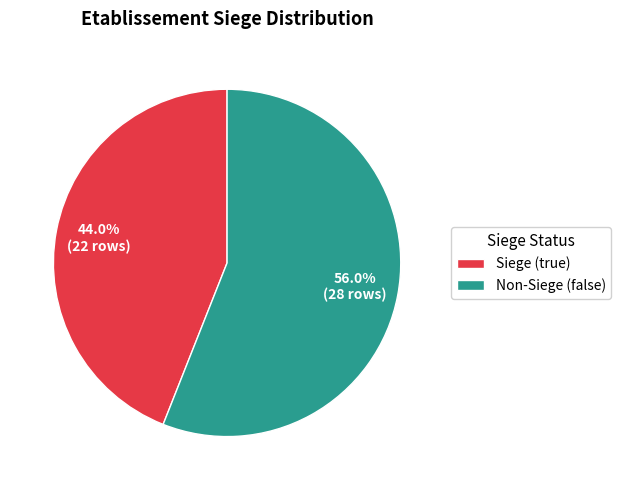

Combined, do Siege (true) and Non-Siege (false) account for over 50%?

Yes